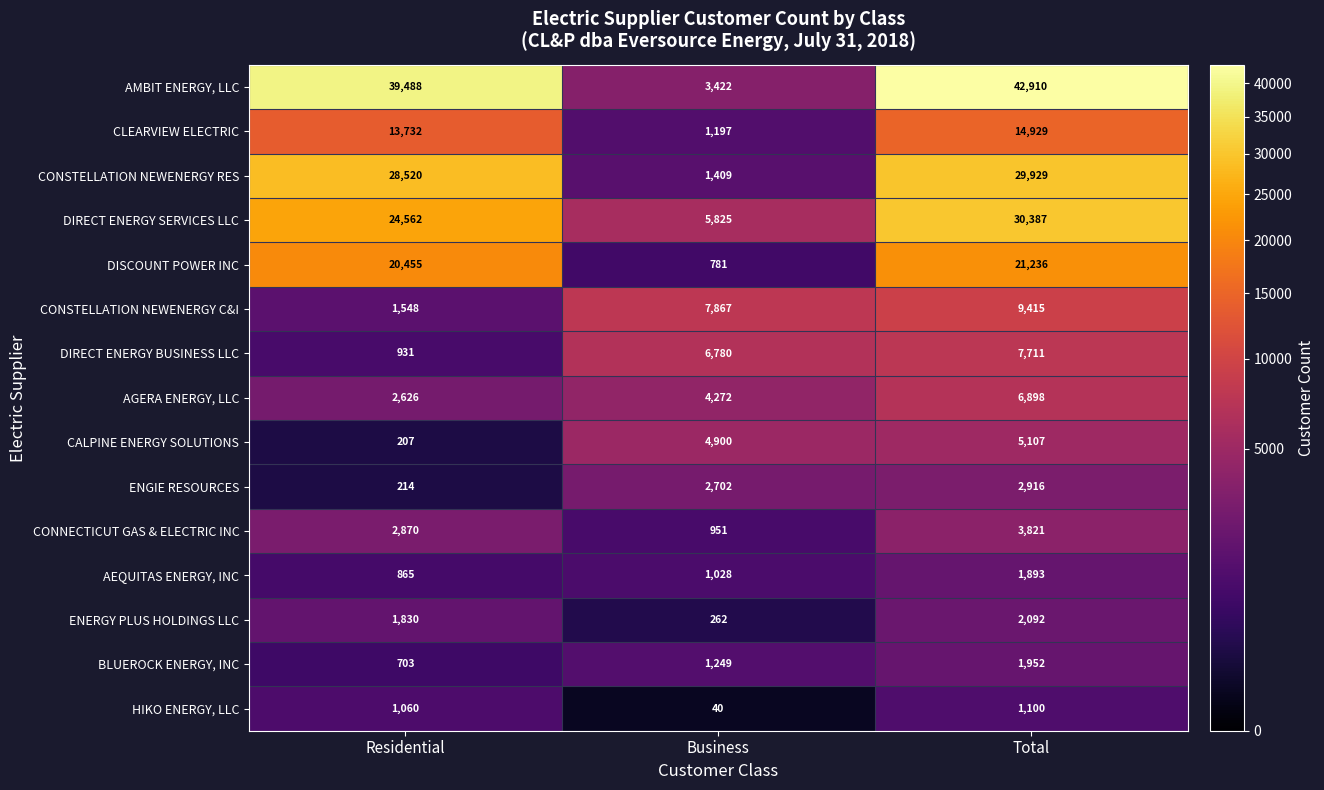

The CONSTELLATION NEWENERGY RES series shows 29929 at Total. True or false?

True